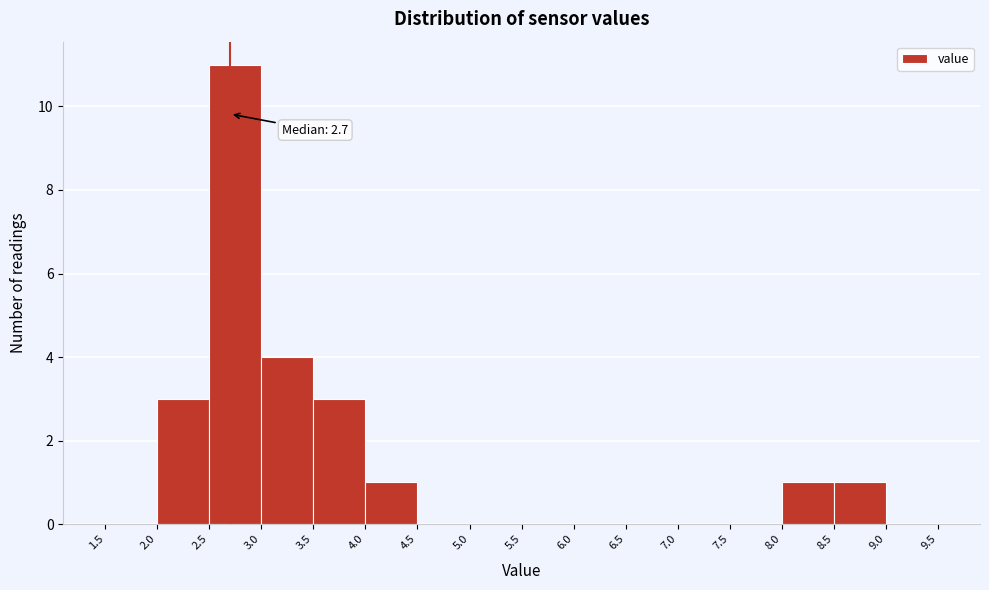

Over which range of the x-axis is the bar tallest?

2.5 to 3.0